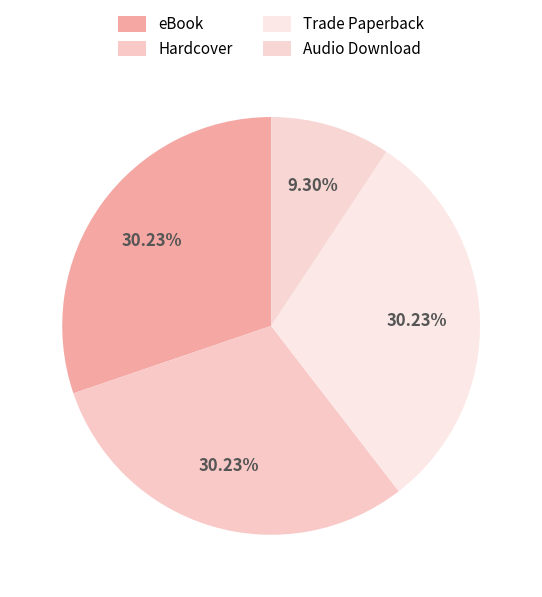

Is the sum of eBook and Hardcover greater than half?

Yes